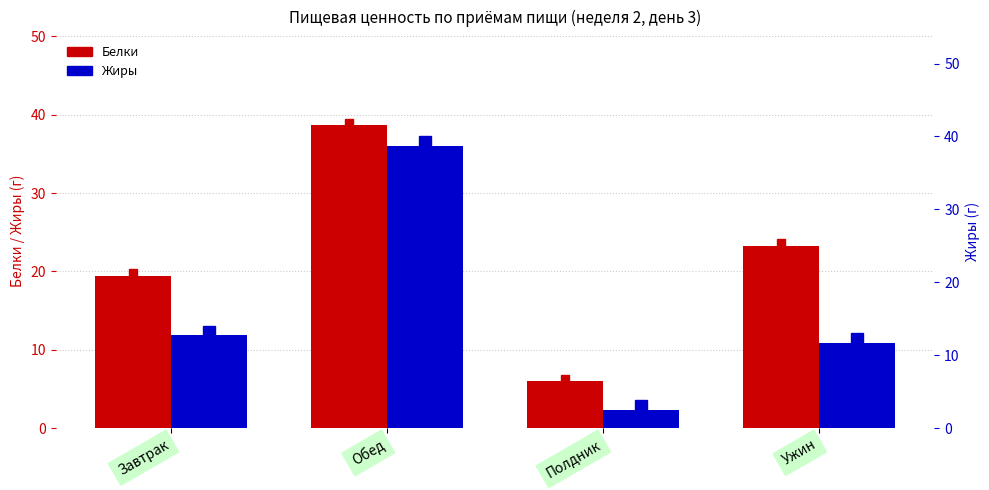

How many bars are there in total?

8